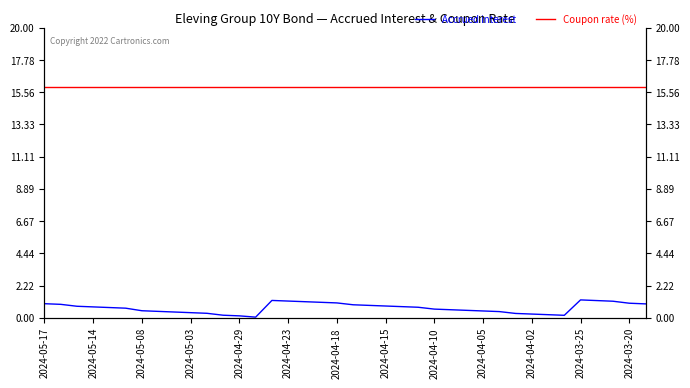

Reading left to right, list all the values displayed in this chart.

Accrued interest: 1.0	0.9	0.8	0.8	0.7	0.7	0.5	0.4	0.4	0.4	0.3	0.2	0.1	0.0	1.2	1.2	1.1	1.1	1.0	0.9	0.9	0.8	0.8	0.7	0.6	0.6	0.5	0.5	0.4	0.3	0.3	0.2	0.2	1.2	1.2	1.1	1.0	1.0
Coupon rate (%): 15.9	15.9	15.9	15.9	15.9	15.9	15.9	15.9	15.9	15.9	15.9	15.9	15.9	15.9	15.9	15.9	15.9	15.9	15.9	15.9	15.9	15.9	15.9	15.9	15.9	15.9	15.9	15.9	15.9	15.9	15.9	15.9	15.9	15.9	15.9	15.9	15.9	15.9